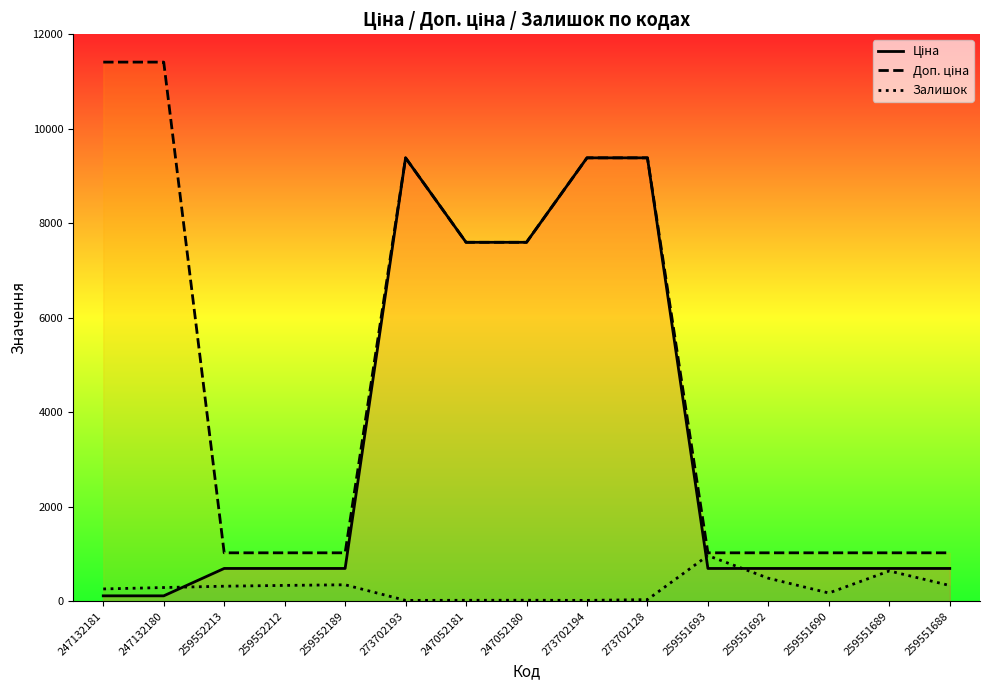

Where does the Залишок series first go above 290?

259552213